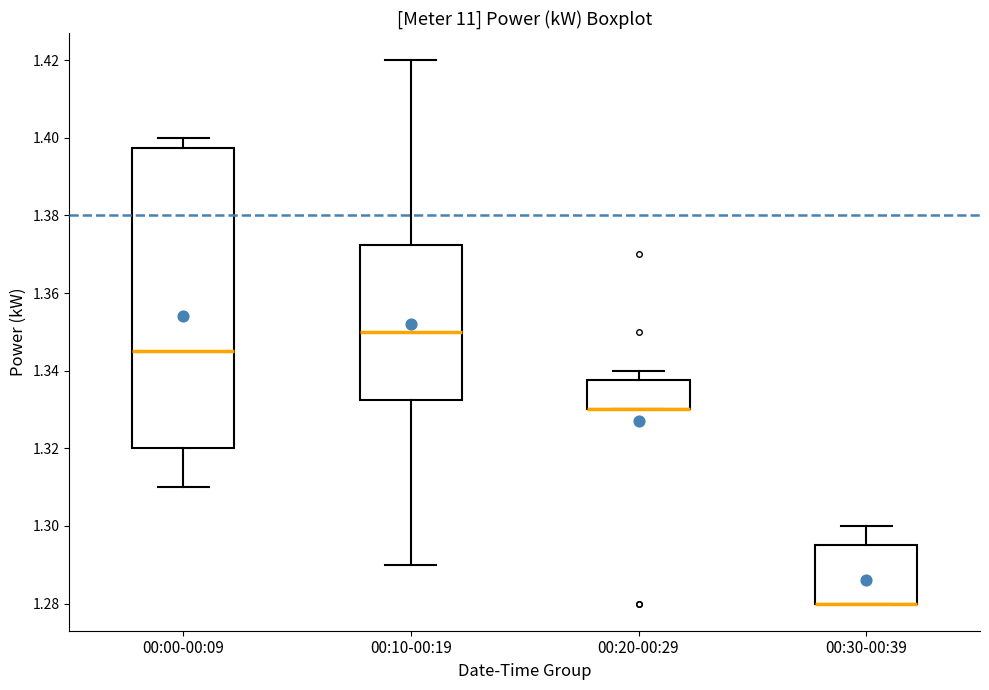

Where is the upper edge of the box for 00:10-00:19 on the y-axis? The values are not printed on the chart, so give them approximately, as read against the axis.

1.372